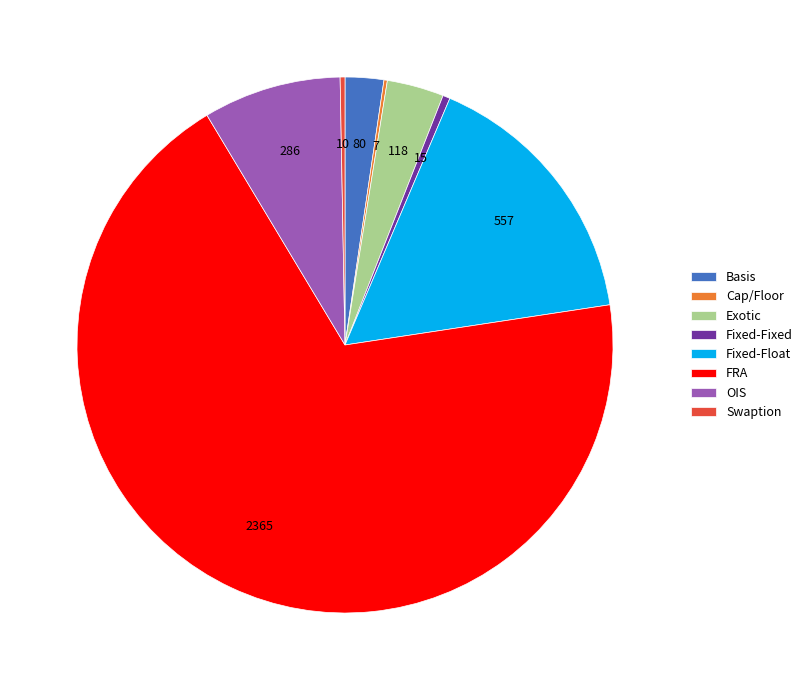

Combined, do Exotic and Basis account for over 50%?

No